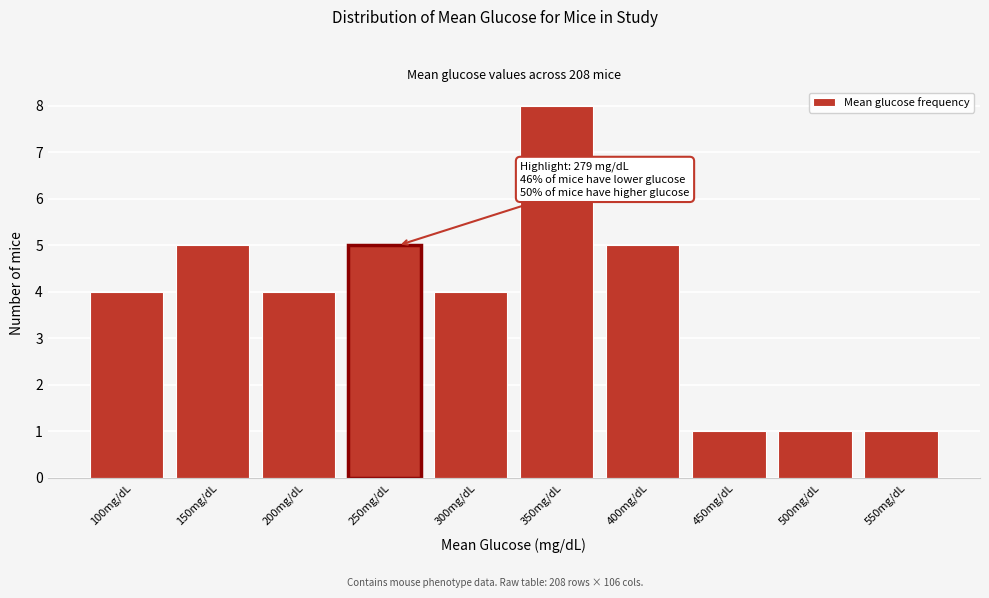

Reading right to left, list all the values displayed in this chart.

1	1	1	5	8	4	5	4	5	4